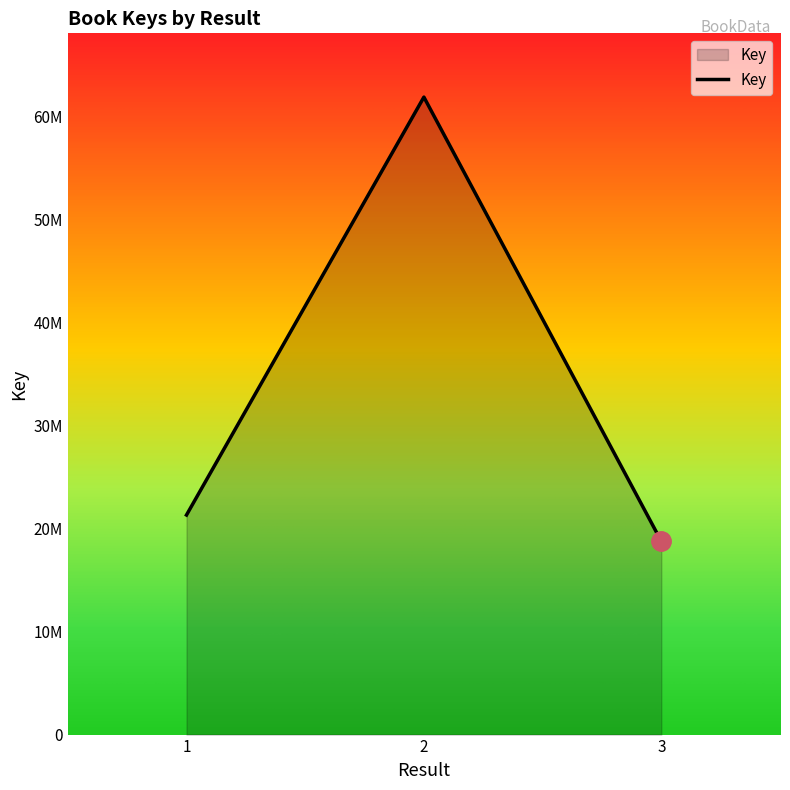

Does the chart display data point markers on the line(s)?

No